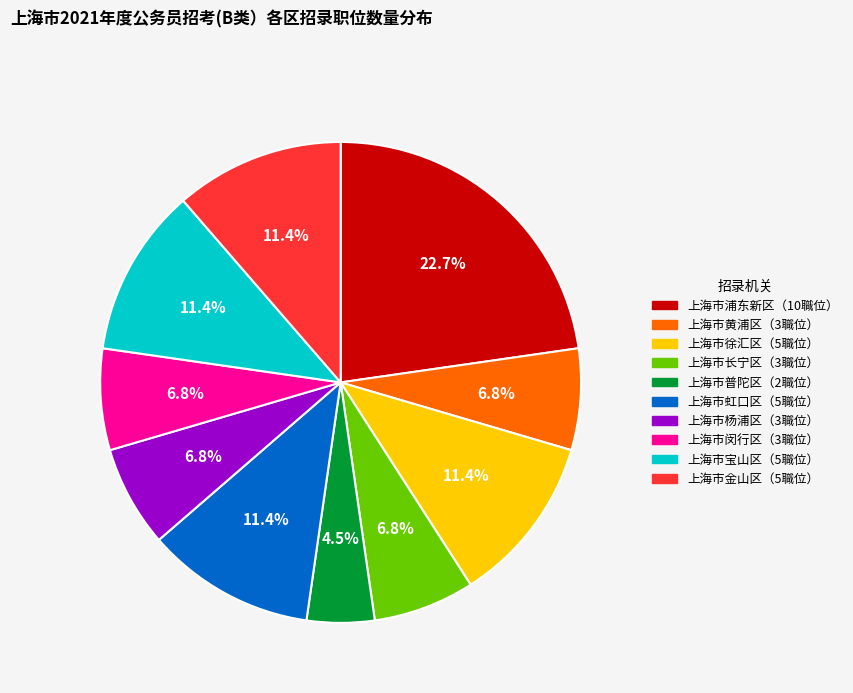

Does any single category account for the majority?

No